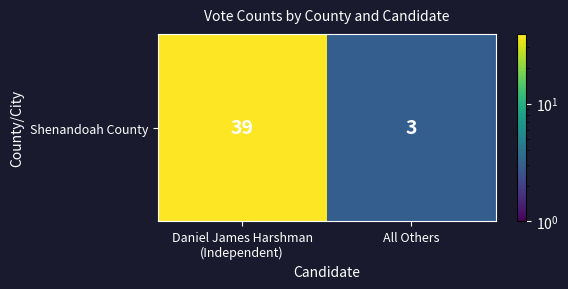

Rank the categories by value from highest to lowest.

Daniel James Harshman
(Independent), All Others